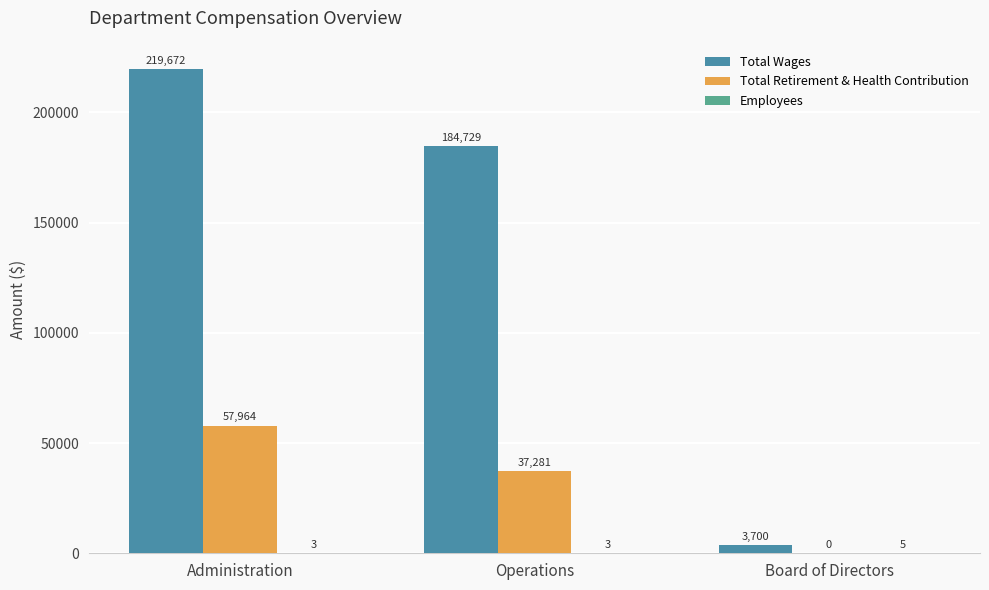

The value of Total Wages at Operations is 184729. True or false?

True